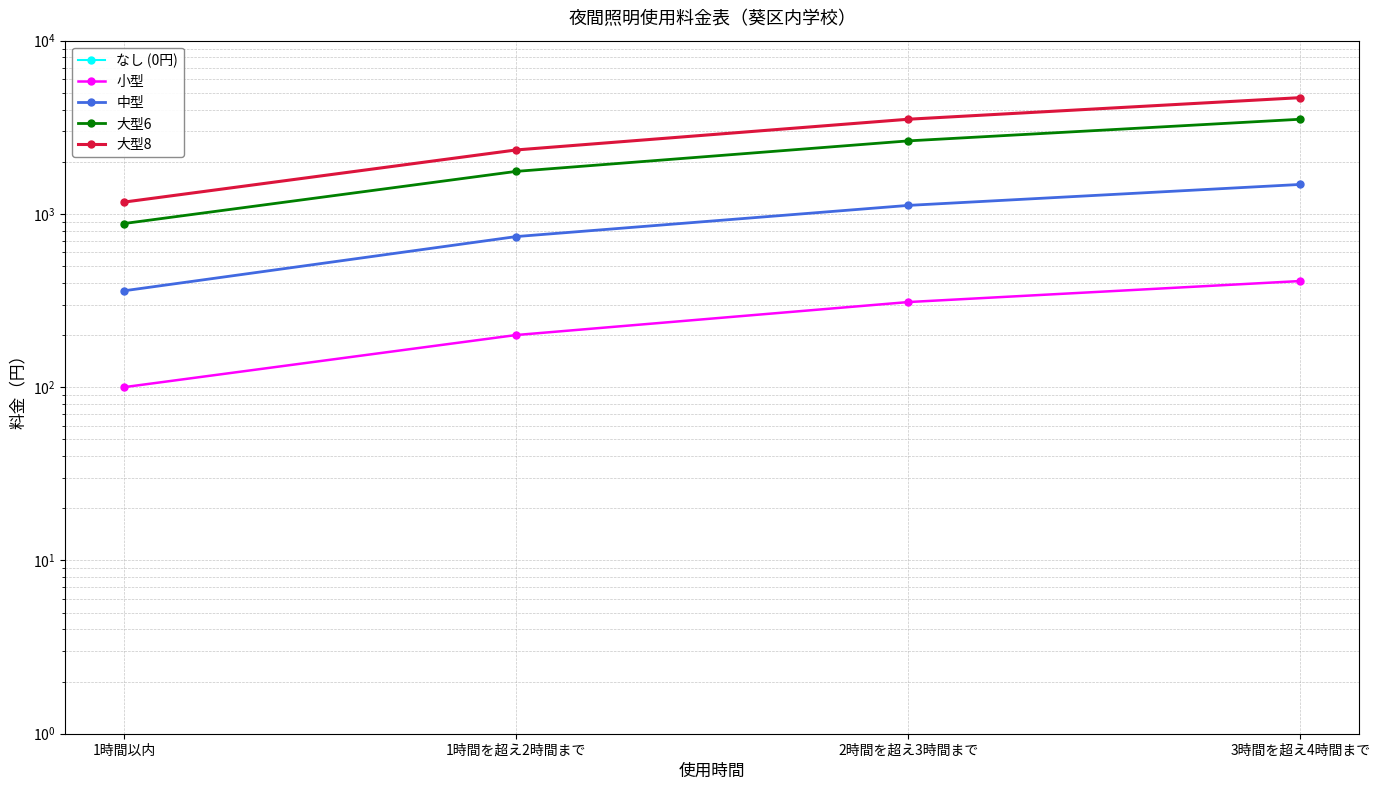

At which label does 大型6 first exceed 2640?

3時間を超え4時間まで